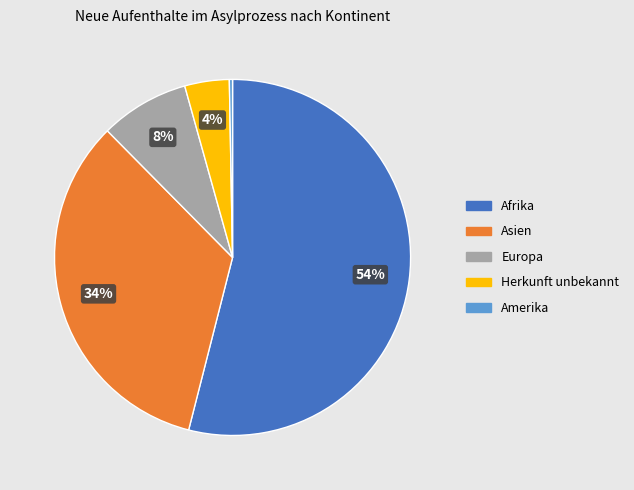

To the nearest percent, what is the average slice percentage?

20%